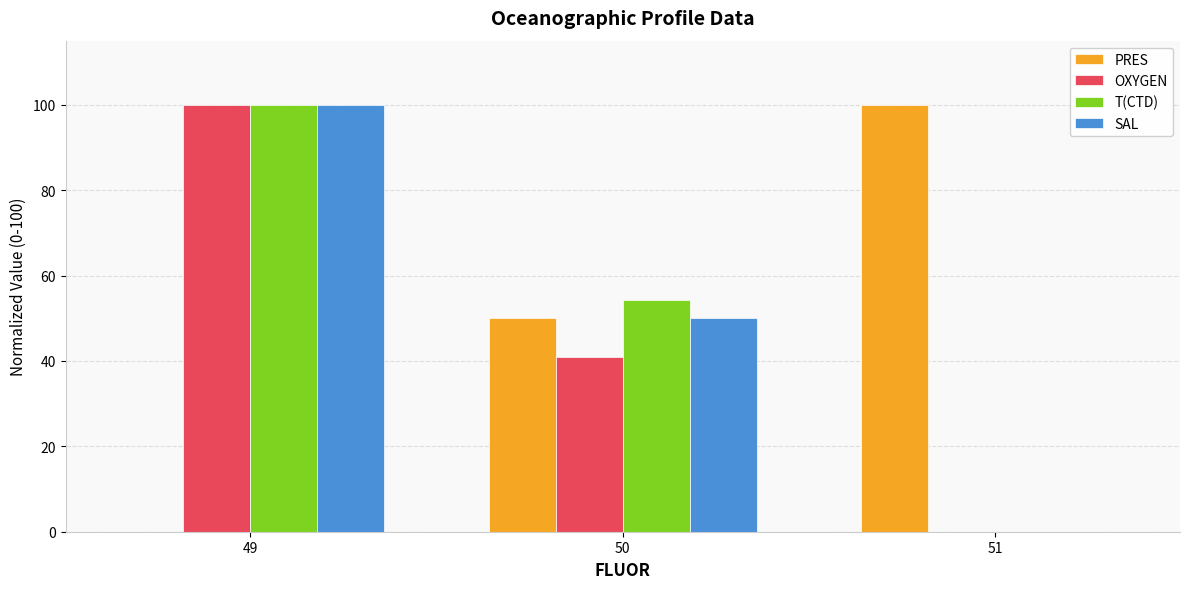

Reading left to right, what are all the values shown in this chart?

PRES: 0.0	50.0	100.0
OXYGEN: 100.0	41.0	0.0
T(CTD): 100.0	54.3	0.0
SAL: 100.0	50.0	0.0